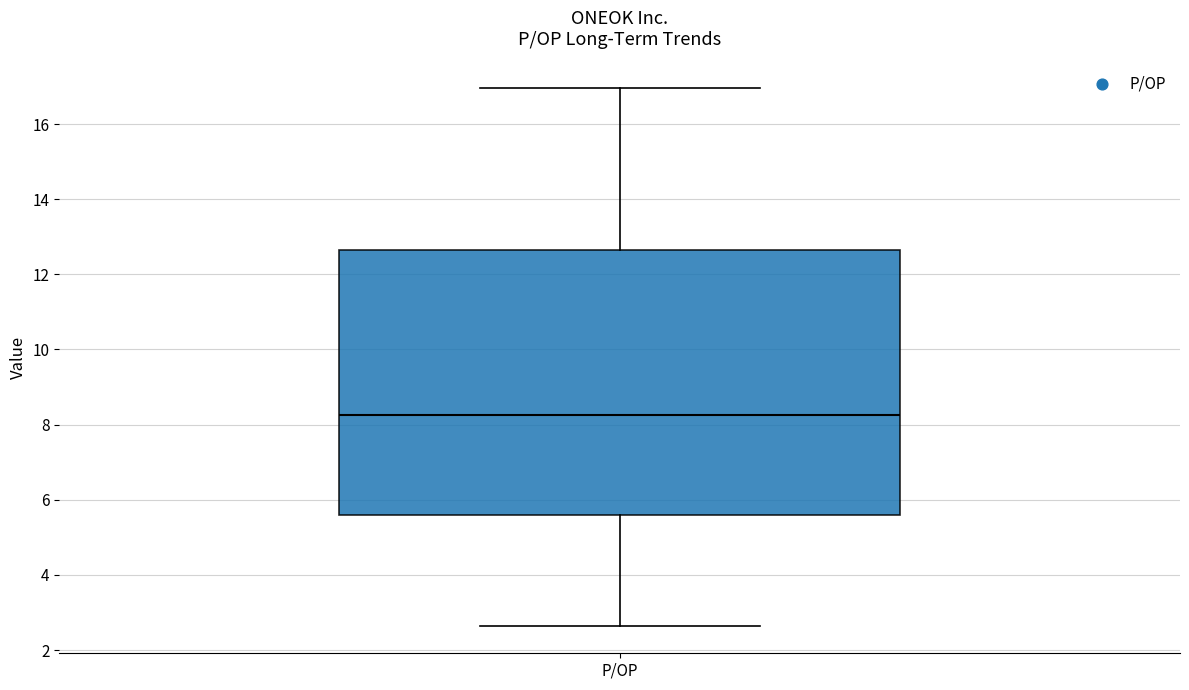

Transcribe this box plot: give where the median line is, the range the box spans, and where the two whiskers end, as read against the y-axis. The values are not printed on the chart, so give them approximately, as read against the axis.

median 8.2, box 5.6 to 12.6, whiskers 2.6 to 17.0